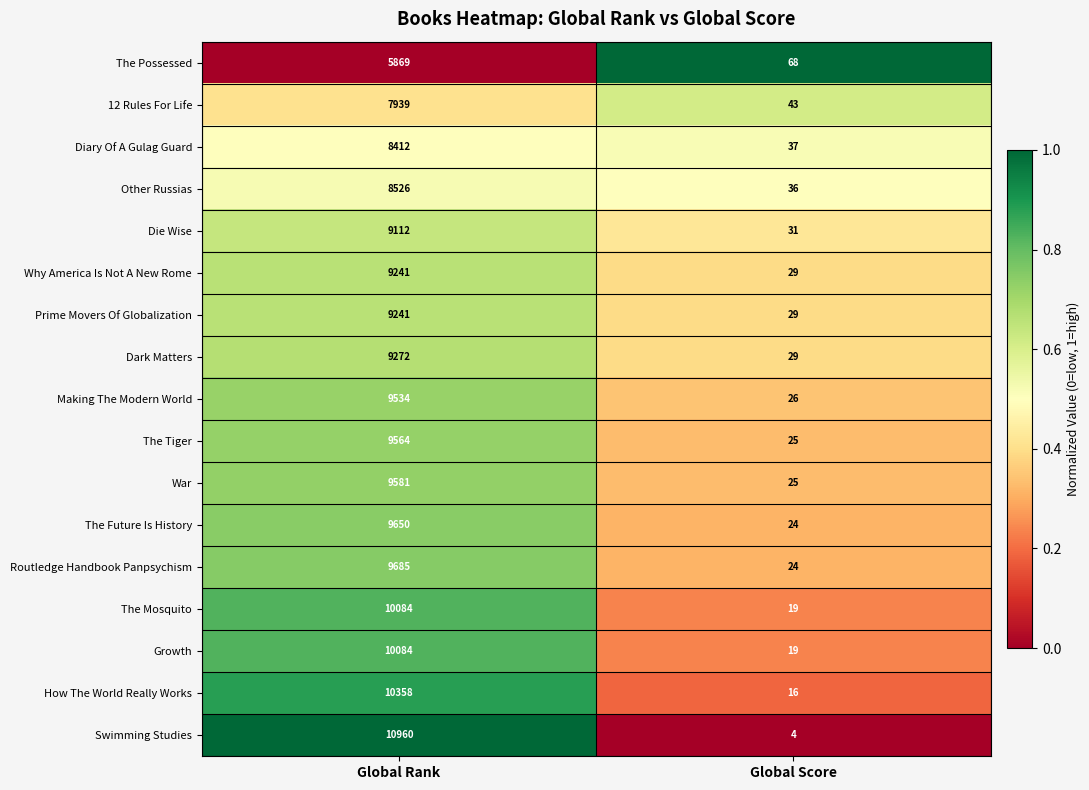

Between Global Rank and Global Score, which series saw the biggest shift?

Swimming Studies